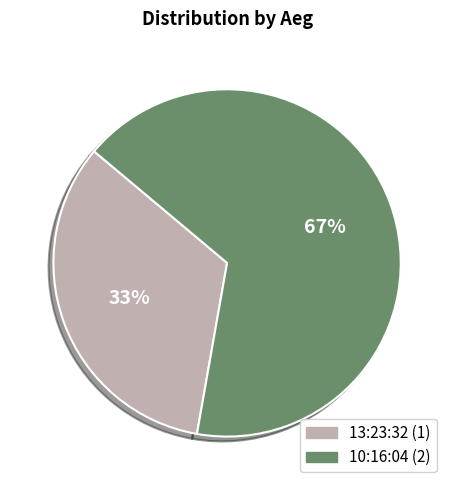

Approximately how many times larger is the value at 10:16:04 compared to 13:23:32?

2.0